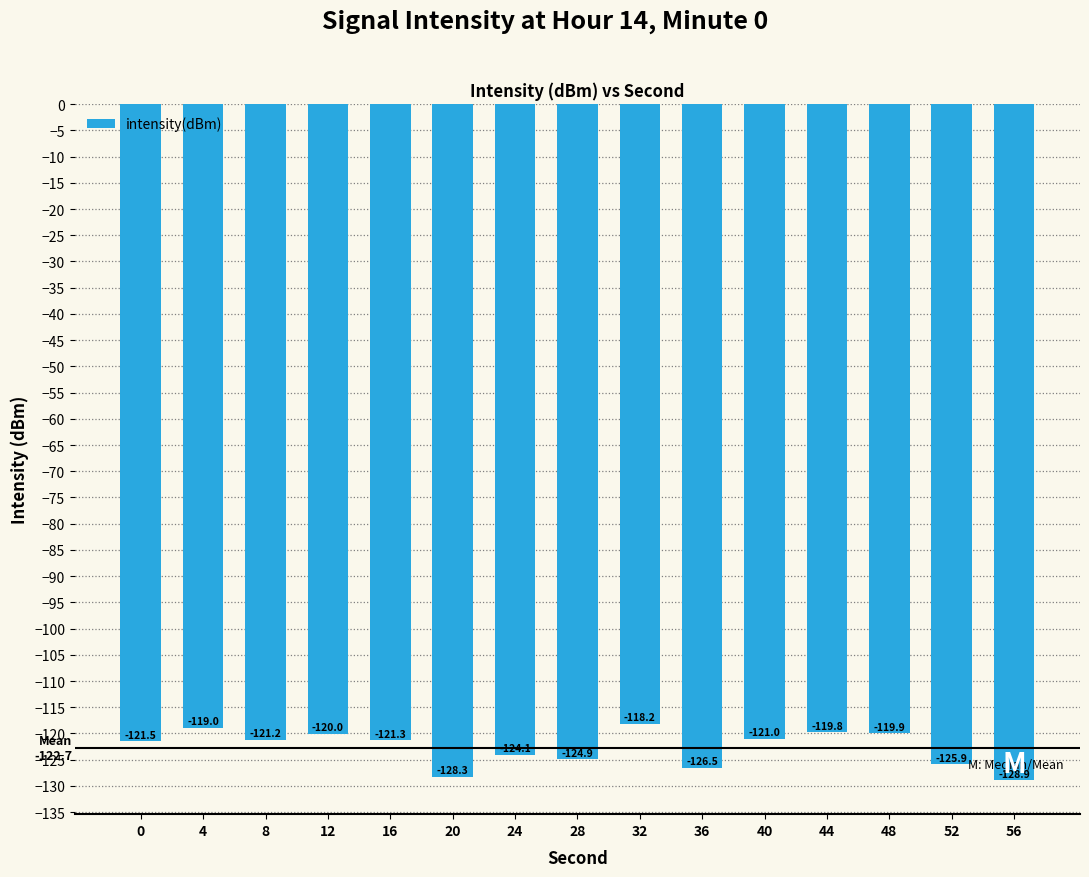

The chart shows a value of -89.0 at 56. True or false?

False